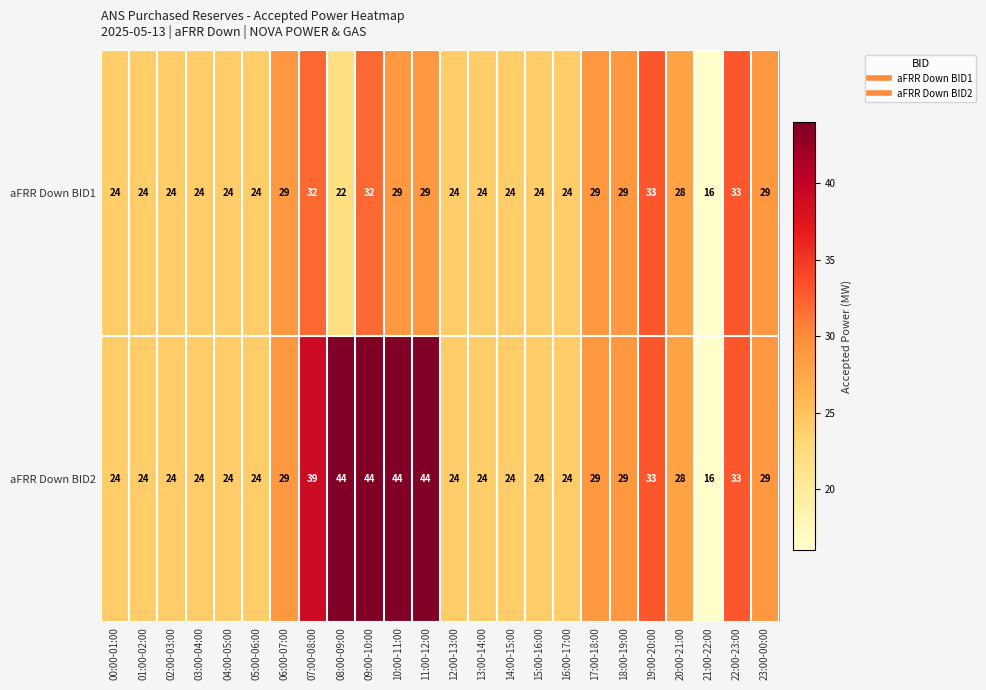

What is the minimum value for aFRR Down BID1?

16